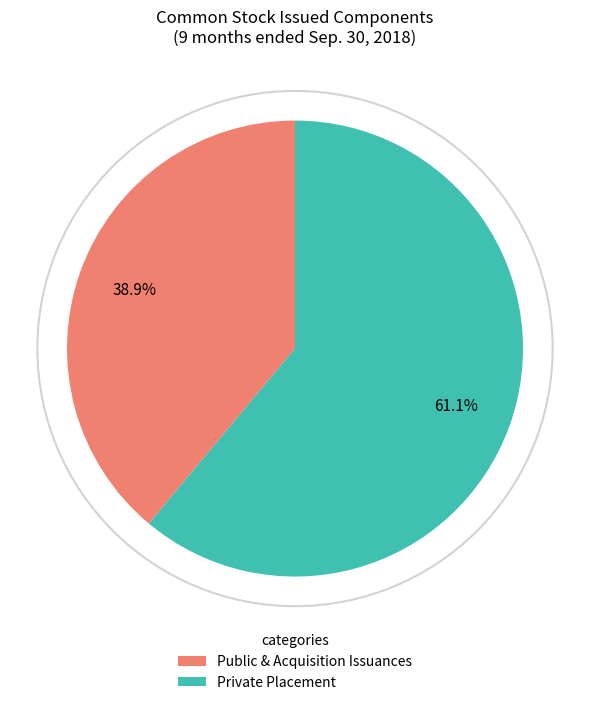

Is the sum of Public & Acquisition Issuances and Private Placement greater than half?

Yes